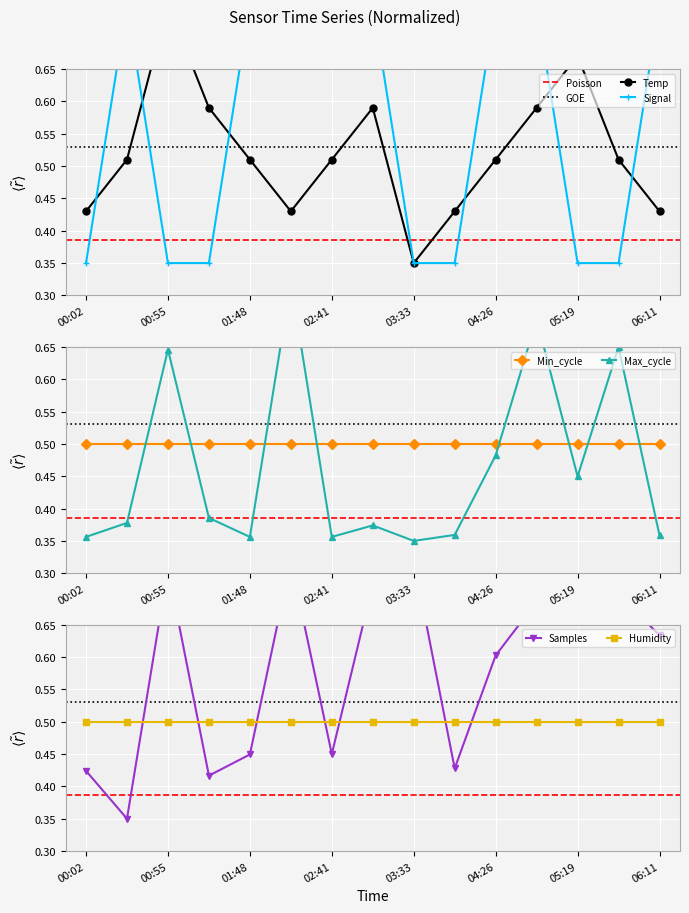

Between 04:52 and 04:26, which is larger?

04:52